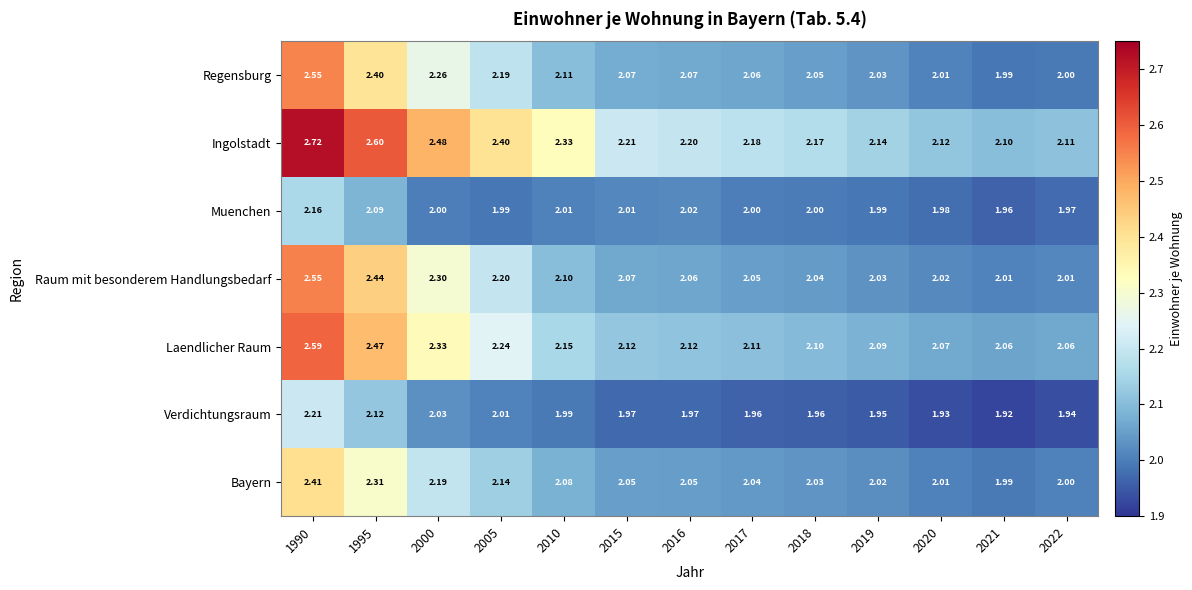

Which label corresponds to the smallest value in the chart?

2021